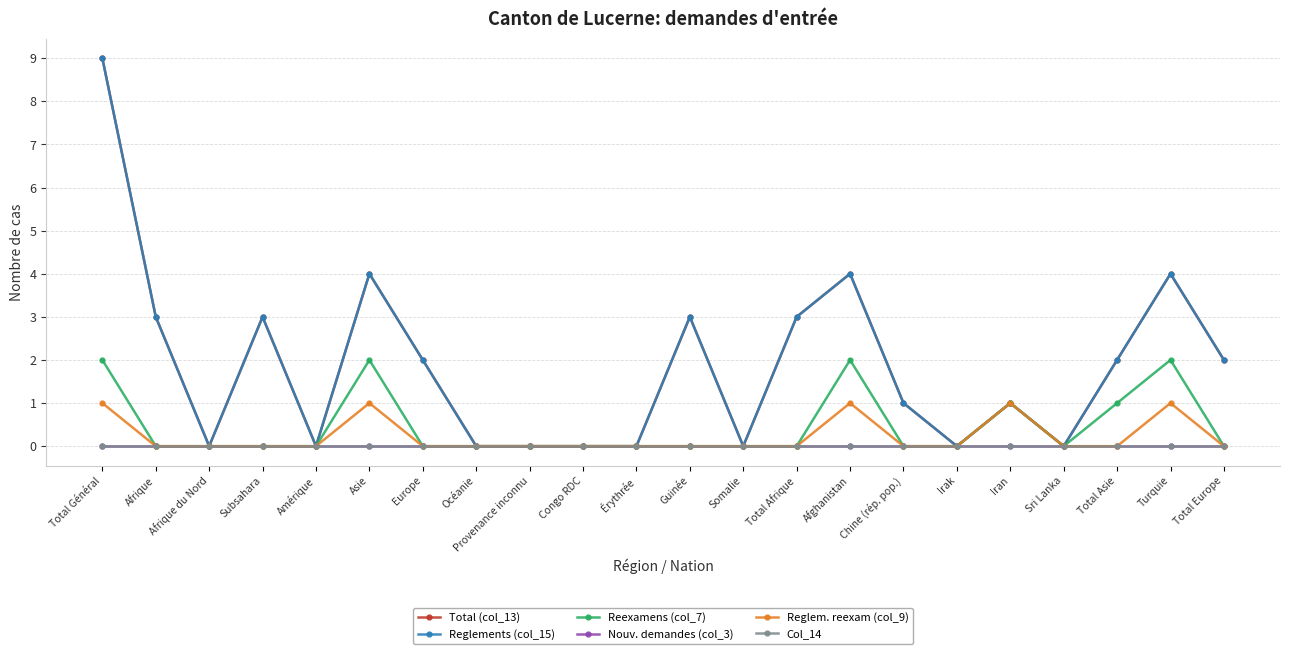

Between Afrique du Nord and Érythrée, which series saw the biggest shift?

Total (col_13)